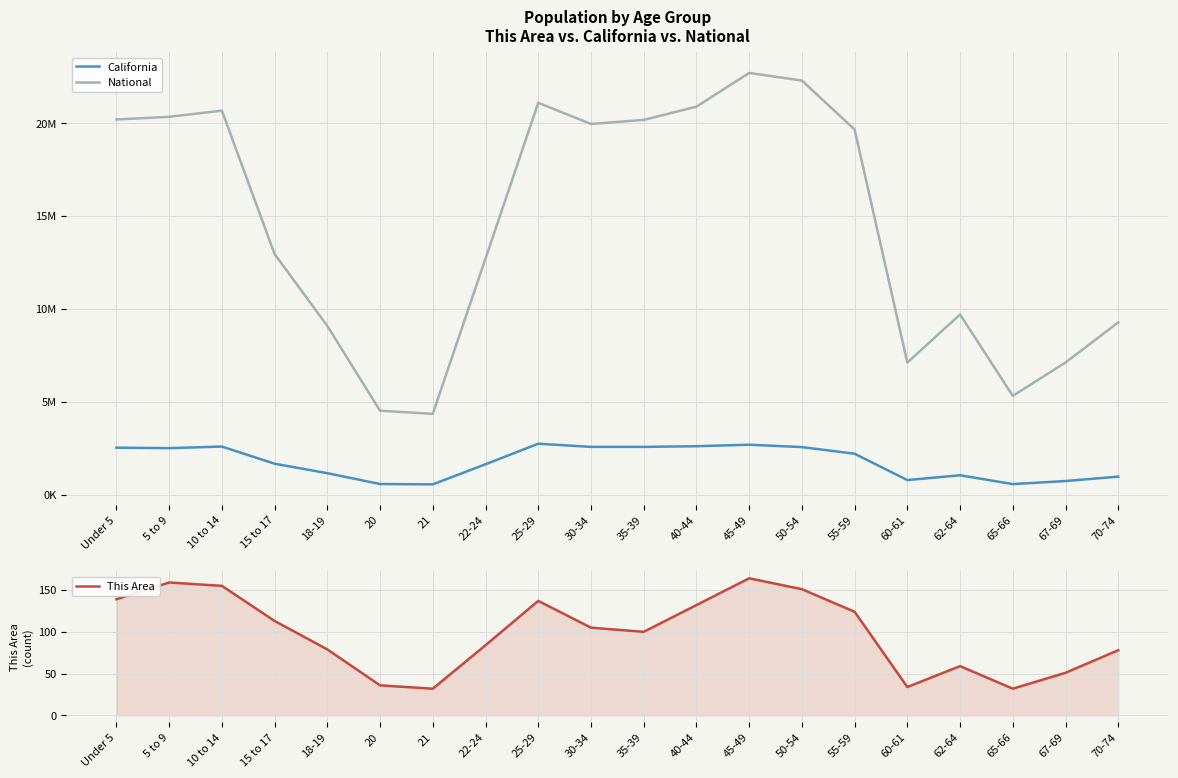

In National, how many points are lower than both neighbors (excluding endpoints)?

4